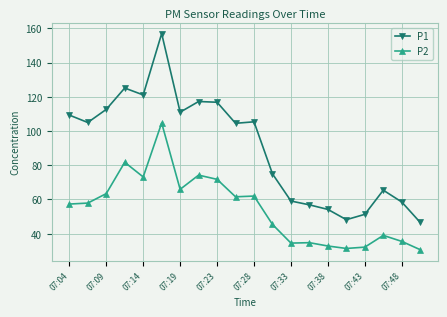

True or false: P1 has more than 1 points higher than both neighbors.

True